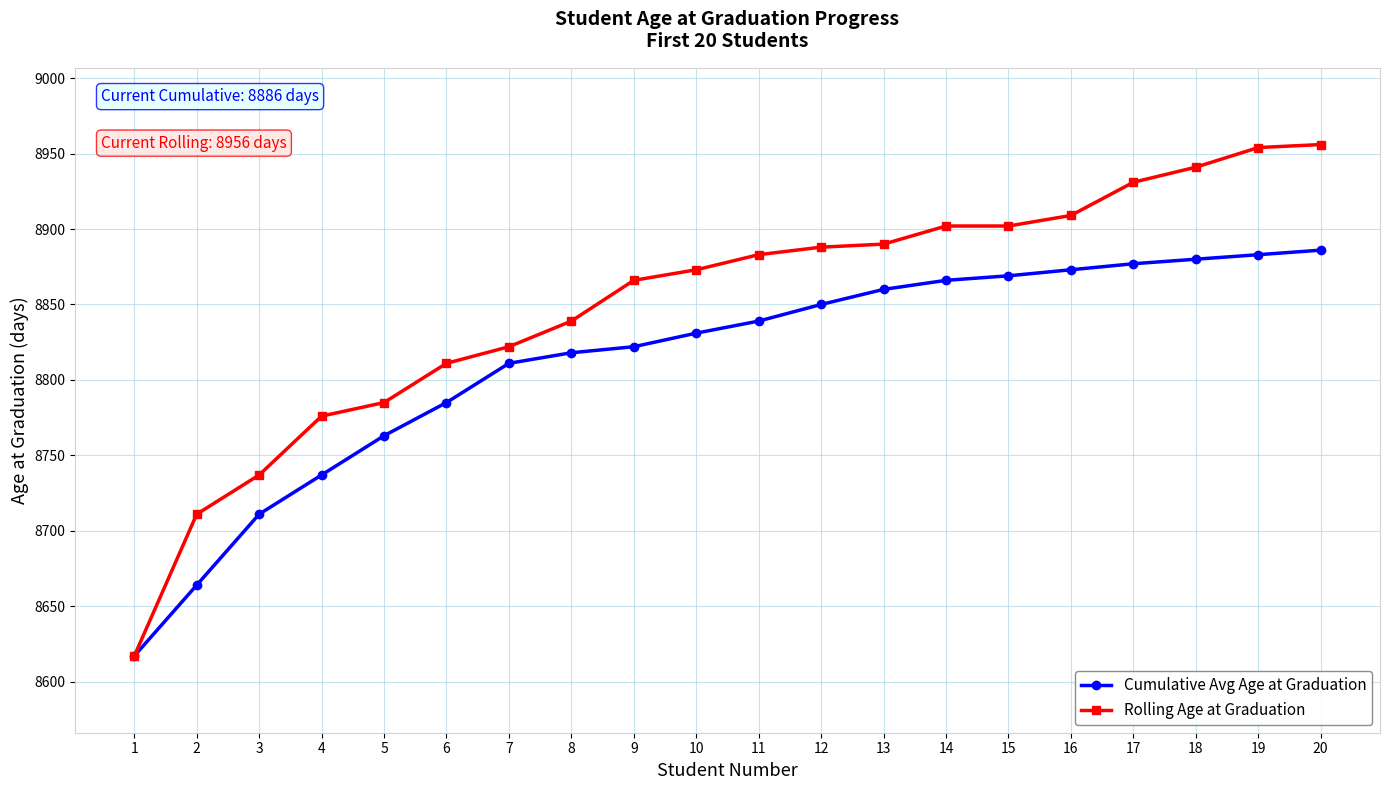

Which series changed the most between 2 and 18?

Rolling Age at Graduation